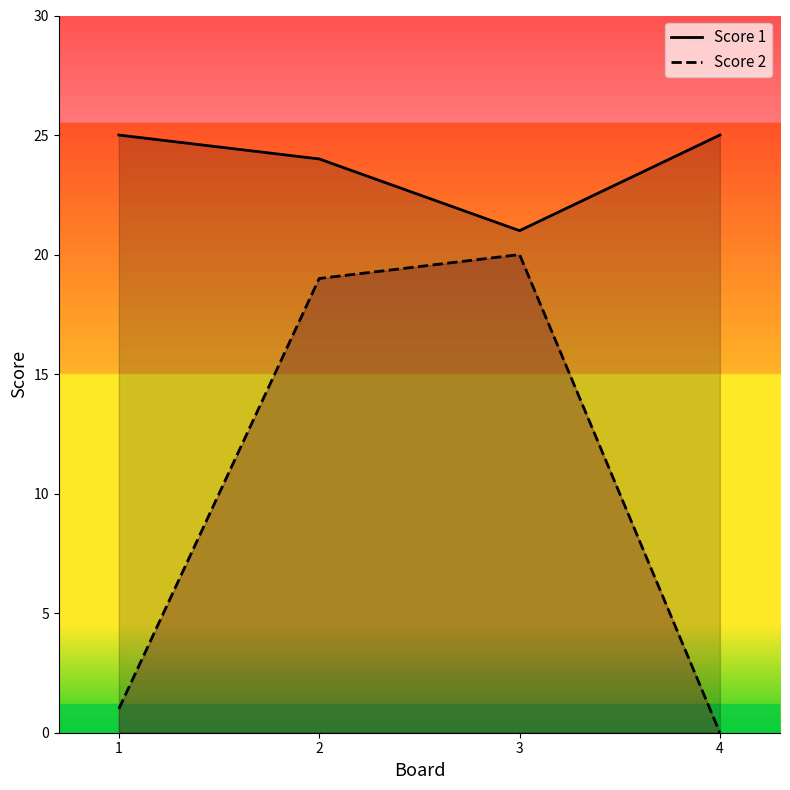

The value of Score 2 at 1 is 0. True or false?

False